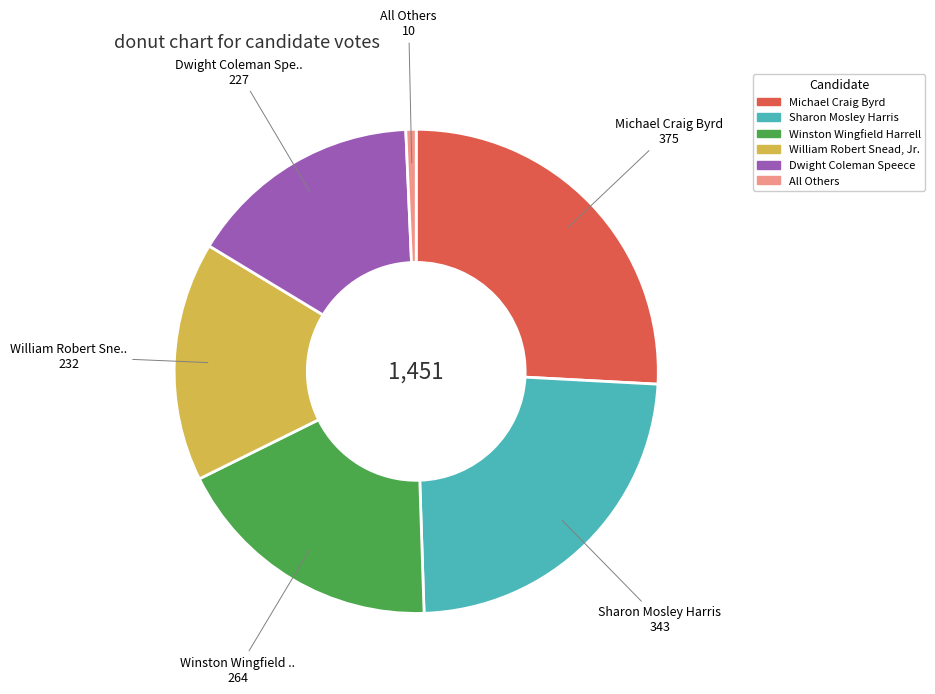

How many slices are in this pie chart?

6